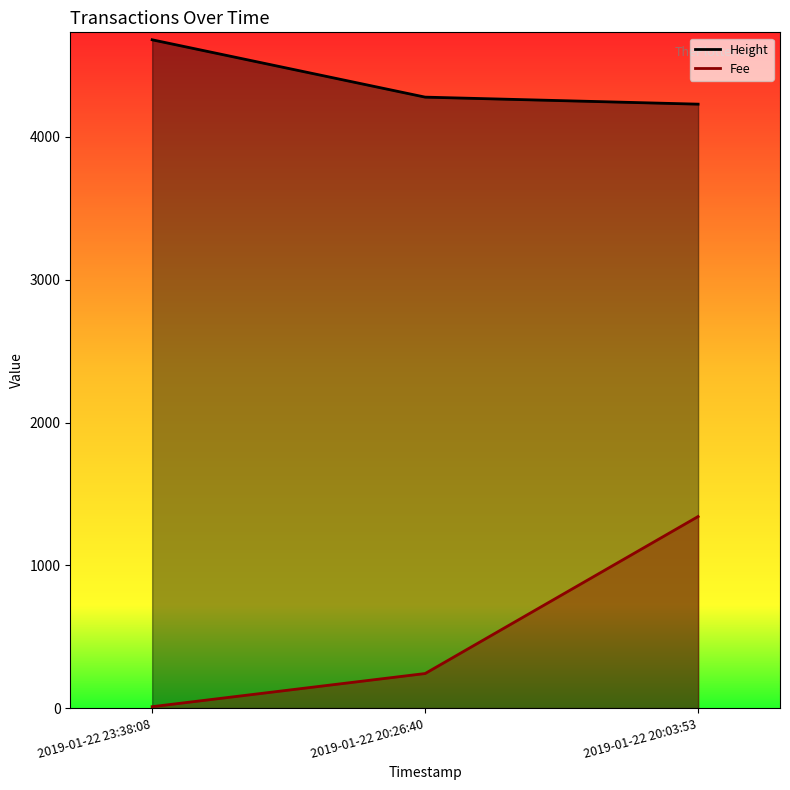

What is the value of the Height point at the 2nd from the left?

4278.6